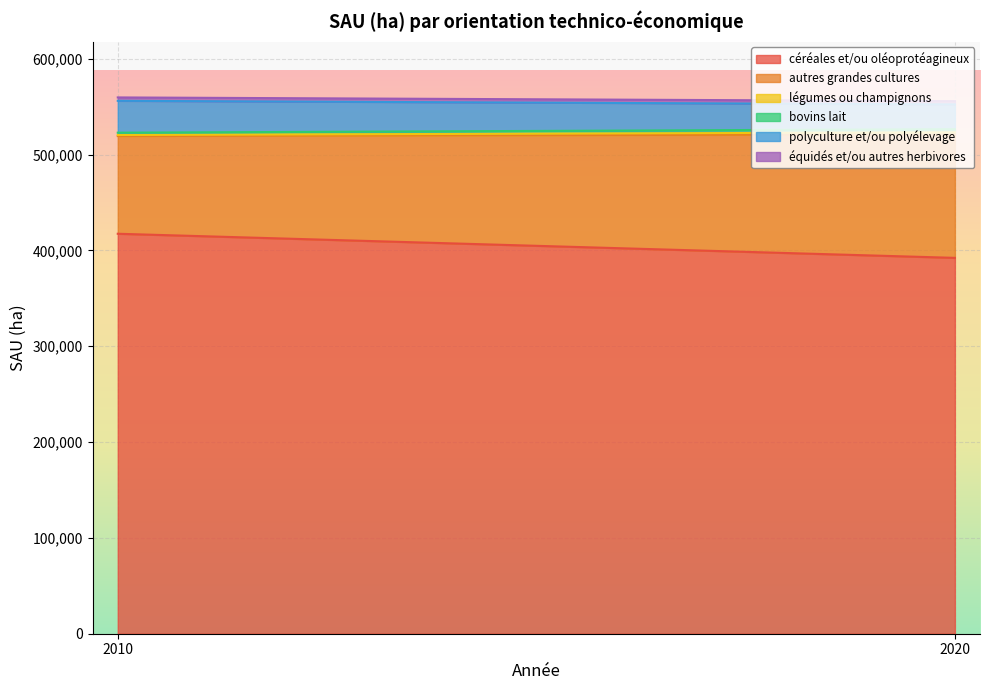

At how many categories does at least one series exceed 362954?

2